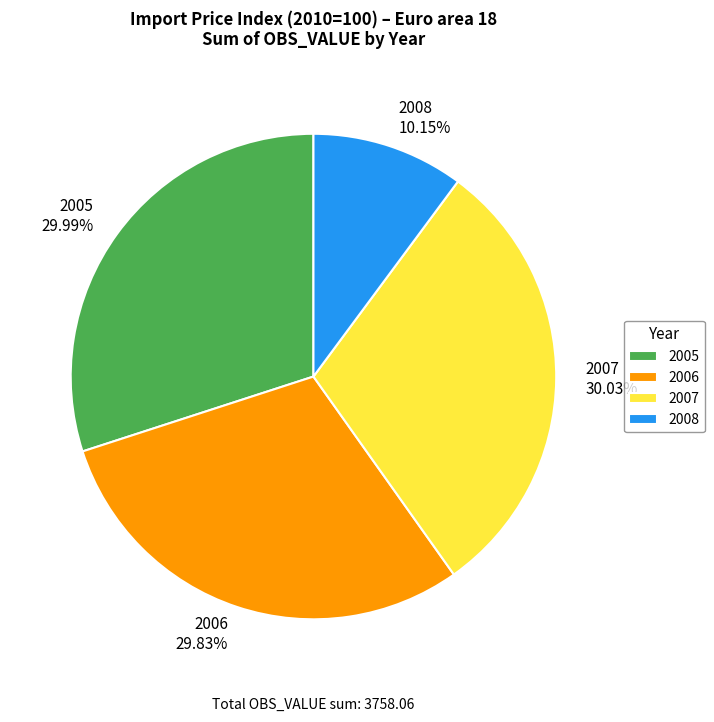

Combined, do 2008 and 2006 account for over 50%?

No